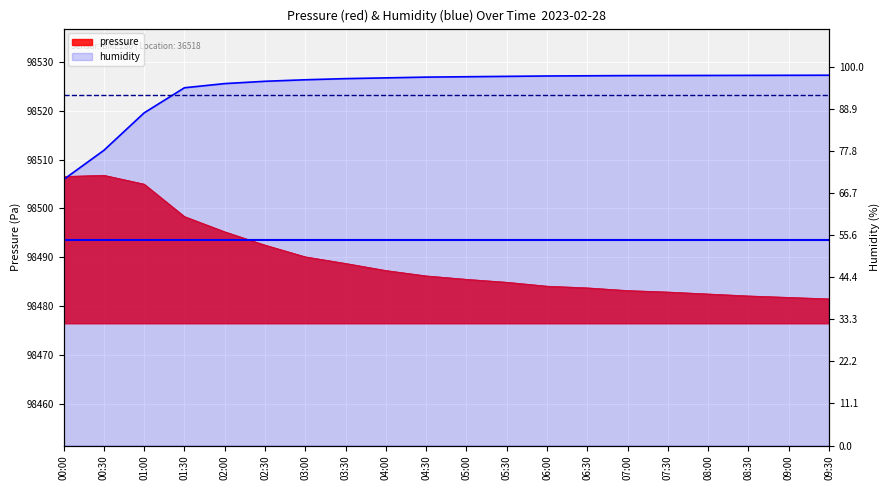

Reading left to right, what are all the values shown in this chart?

pressure: 00:00=98506.5	00:30=98506.8	01:00=98505.0	01:30=98498.3	02:00=98495.2	02:30=98492.5	03:00=98490.1	03:30=98488.8	04:00=98487.3	04:30=98486.2	05:00=98485.5	05:30=98484.9	06:00=98484.1	06:30=98483.8	07:00=98483.2	07:30=98482.9	08:00=98482.5	08:30=98482.1	09:00=98481.8	09:30=98481.5
humidity: 00:00=70.2	00:30=77.9	01:00=87.8	01:30=94.4	02:00=95.5	02:30=96.1	03:00=96.5	03:30=96.8	04:00=97.0	04:30=97.2	05:00=97.3	05:30=97.4	06:00=97.5	06:30=97.5	07:00=97.6	07:30=97.6	08:00=97.6	08:30=97.7	09:00=97.7	09:30=97.7